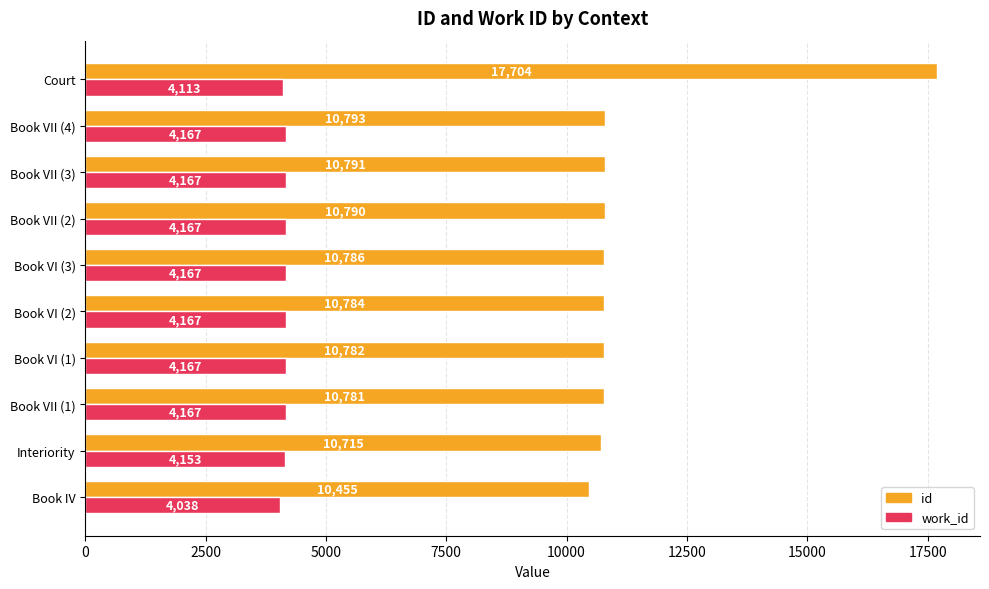

Which series has the widest spread of values?

id